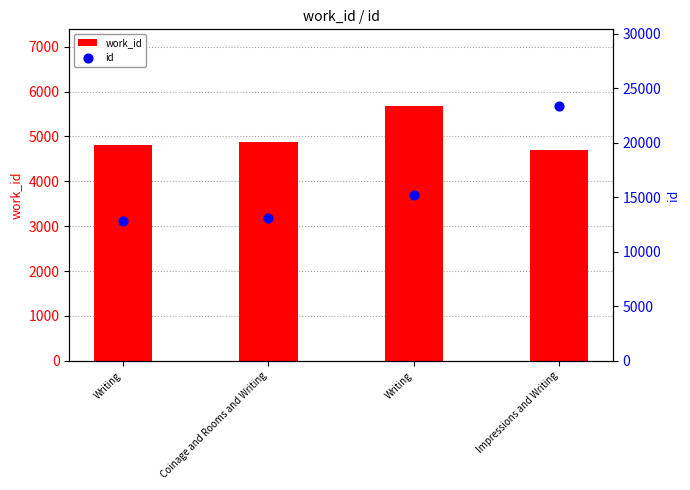

Which series reaches the maximum Y coordinate?

id